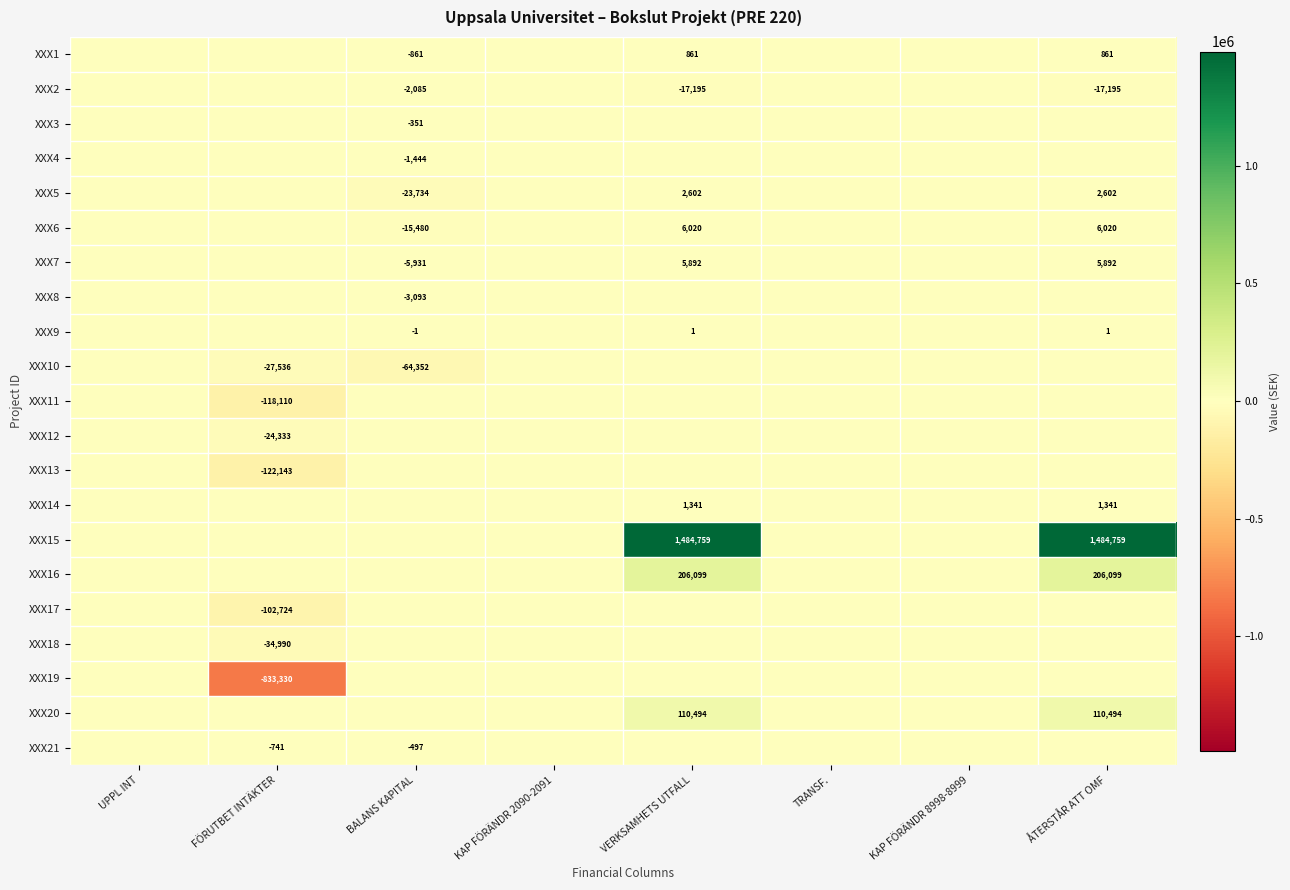

Is it true that XXX1 equals 861 at ÅTERSTÅR ATT OMF?

True